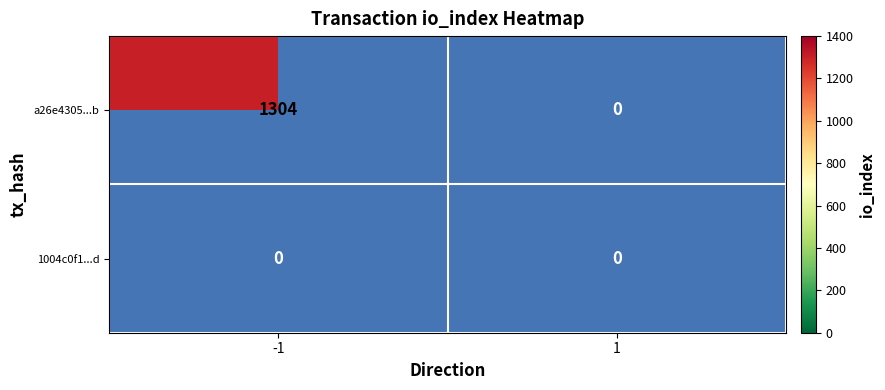

Reading left to right, what are all the values shown in this chart?

a26e4305e1f0705ca976f7df680bc9b9569744b: 1304	0
1004c0f1b91f3063fa8e094f3fb65801d2e2e6d: 0	0